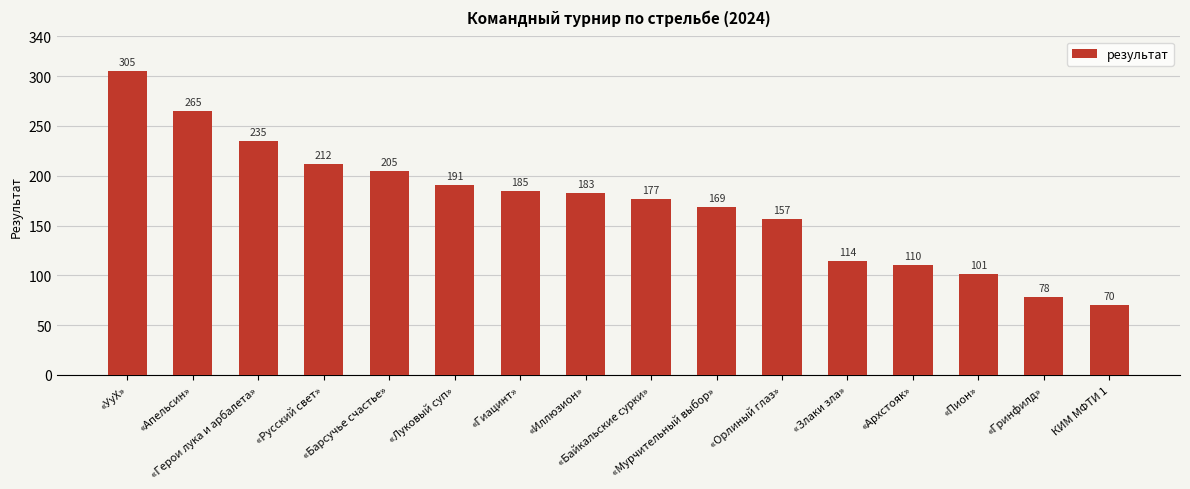

Which has a higher value, «Луковый суп» or «Барсучье счастье»?

«Барсучье счастье»